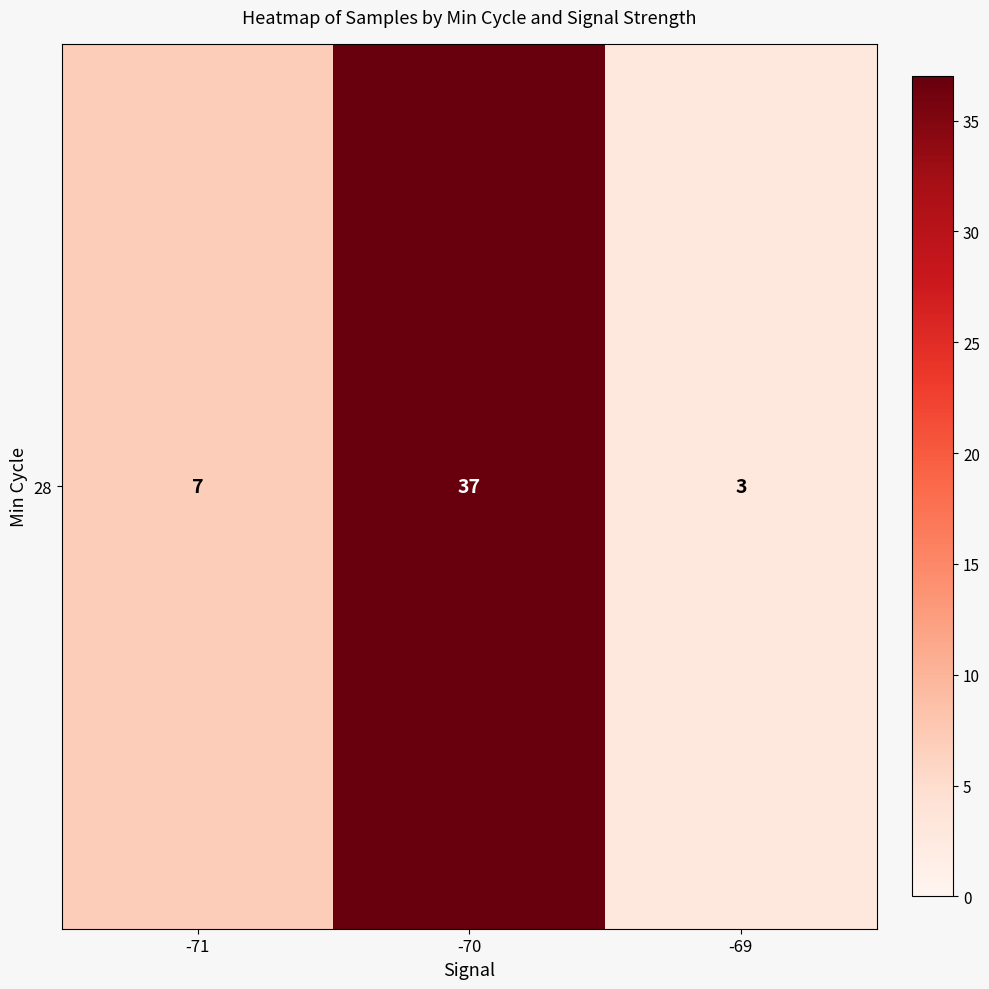

Where is the data nearest to the value 20?

-71